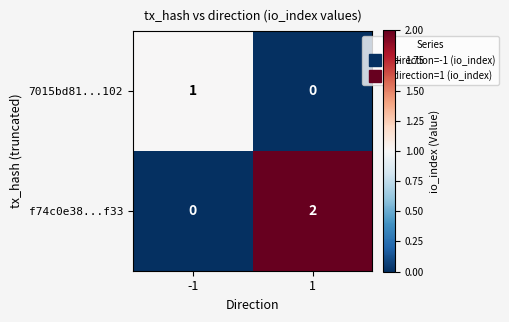

Which series has the largest total across all categories?

f74c0e38...f33